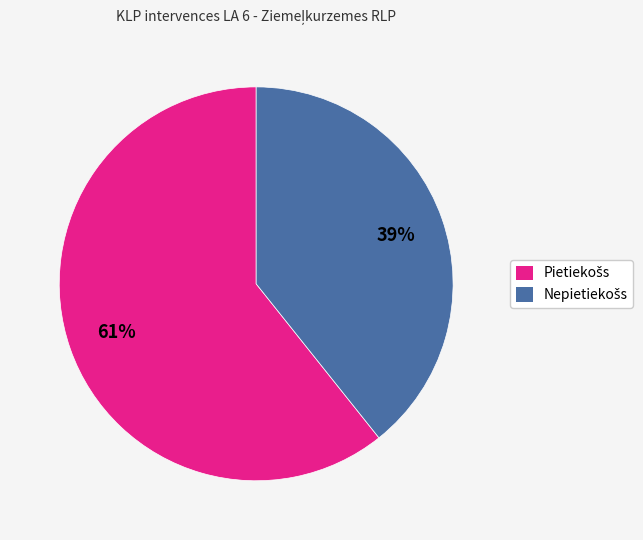

Does any single category account for the majority?

Yes